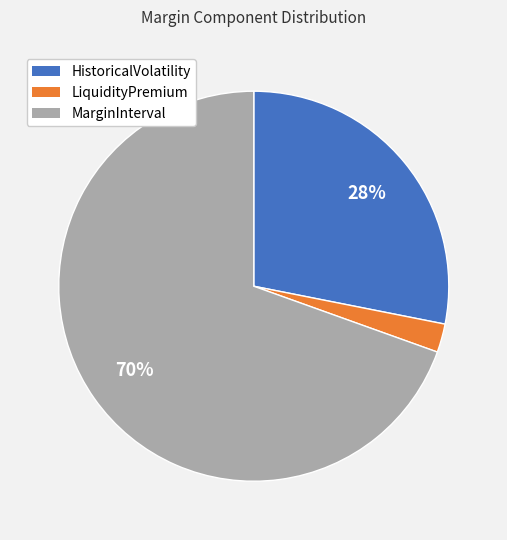

Is it true that LiquidityPremium is 15% of the pie?

False